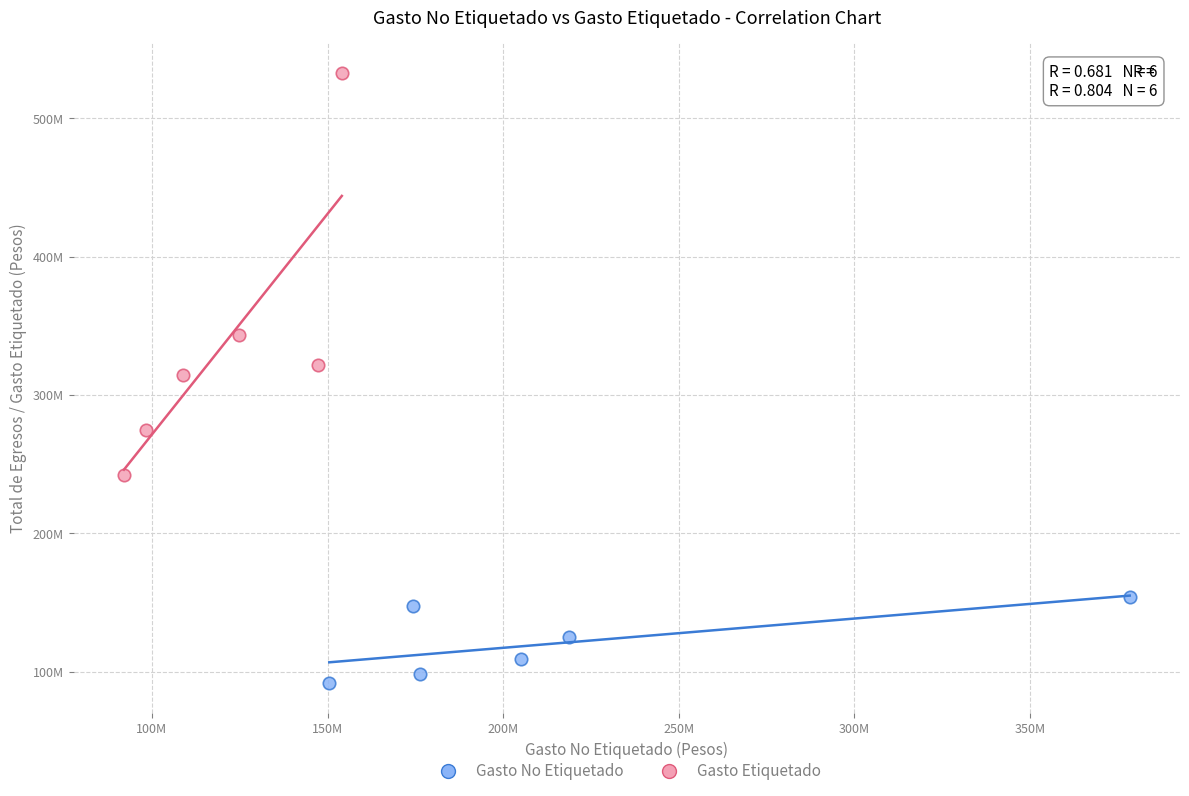

Which series contains the lowest Y value?

Gasto No Etiquetado